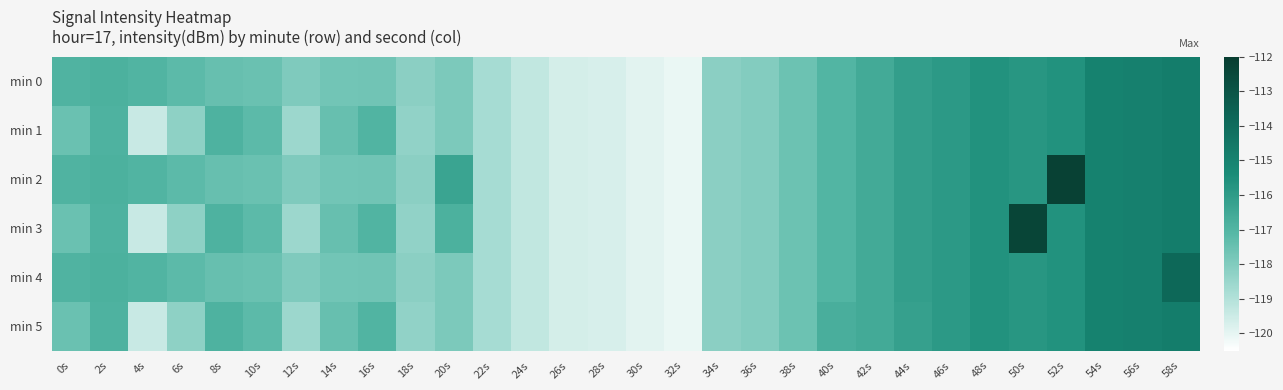

Reading left to right, list all the values displayed in this chart.

min 0: 0s=-116.9	2s=-116.8	4s=-117.0	6s=-117.2	8s=-117.5	10s=-117.5	12s=-118.0	14s=-117.7	16s=-117.7	18s=-118.2	20s=-117.9	22s=-118.8	24s=-119.3	26s=-119.7	28s=-119.7	30s=-119.9	32s=-120.1	34s=-118.2	36s=-118.0	38s=-117.5	40s=-117.0	42s=-116.6	44s=-116.2	46s=-115.9	48s=-115.7	50s=-115.8	52s=-115.7	54s=-115.0	56s=-114.9	58s=-114.8
min 1: 0s=-117.5	2s=-116.9	4s=-119.4	6s=-118.3	8s=-116.9	10s=-117.2	12s=-118.6	14s=-117.5	16s=-117.0	18s=-118.3	20s=-117.9	22s=-118.8	24s=-119.3	26s=-119.7	28s=-119.7	30s=-119.9	32s=-120.1	34s=-118.2	36s=-118.0	38s=-117.5	40s=-117.0	42s=-116.6	44s=-116.2	46s=-115.9	48s=-115.7	50s=-115.8	52s=-115.7	54s=-115.0	56s=-114.9	58s=-114.8
min 2: 0s=-116.9	2s=-116.8	4s=-117.0	6s=-117.2	8s=-117.5	10s=-117.5	12s=-118.0	14s=-117.7	16s=-117.7	18s=-118.2	20s=-116.3	22s=-118.8	24s=-119.3	26s=-119.7	28s=-119.7	30s=-119.9	32s=-120.1	34s=-118.2	36s=-118.0	38s=-117.5	40s=-117.0	42s=-116.6	44s=-116.2	46s=-115.9	48s=-115.7	50s=-115.8	52s=-112.2	54s=-115.0	56s=-114.9	58s=-114.8
min 3: 0s=-117.5	2s=-116.9	4s=-119.4	6s=-118.3	8s=-116.9	10s=-117.2	12s=-118.6	14s=-117.5	16s=-117.0	18s=-118.3	20s=-116.8	22s=-118.8	24s=-119.3	26s=-119.7	28s=-119.7	30s=-119.9	32s=-120.1	34s=-118.2	36s=-118.0	38s=-117.5	40s=-117.0	42s=-116.6	44s=-116.2	46s=-115.9	48s=-115.7	50s=-112.3	52s=-115.7	54s=-115.0	56s=-114.9	58s=-114.8
min 4: 0s=-116.9	2s=-116.8	4s=-117.0	6s=-117.2	8s=-117.5	10s=-117.5	12s=-118.0	14s=-117.7	16s=-117.7	18s=-118.2	20s=-117.9	22s=-118.8	24s=-119.3	26s=-119.7	28s=-119.7	30s=-119.9	32s=-120.1	34s=-118.2	36s=-118.0	38s=-117.5	40s=-117.0	42s=-116.6	44s=-116.2	46s=-115.9	48s=-115.7	50s=-115.8	52s=-115.7	54s=-115.0	56s=-114.9	58s=-113.8
min 5: 0s=-117.5	2s=-116.9	4s=-119.4	6s=-118.3	8s=-116.9	10s=-117.2	12s=-118.6	14s=-117.5	16s=-117.0	18s=-118.3	20s=-117.9	22s=-118.8	24s=-119.3	26s=-119.7	28s=-119.7	30s=-119.9	32s=-120.1	34s=-118.2	36s=-118.0	38s=-117.5	40s=-116.7	42s=-116.6	44s=-116.2	46s=-115.9	48s=-115.7	50s=-115.8	52s=-115.7	54s=-115.0	56s=-114.9	58s=-114.8